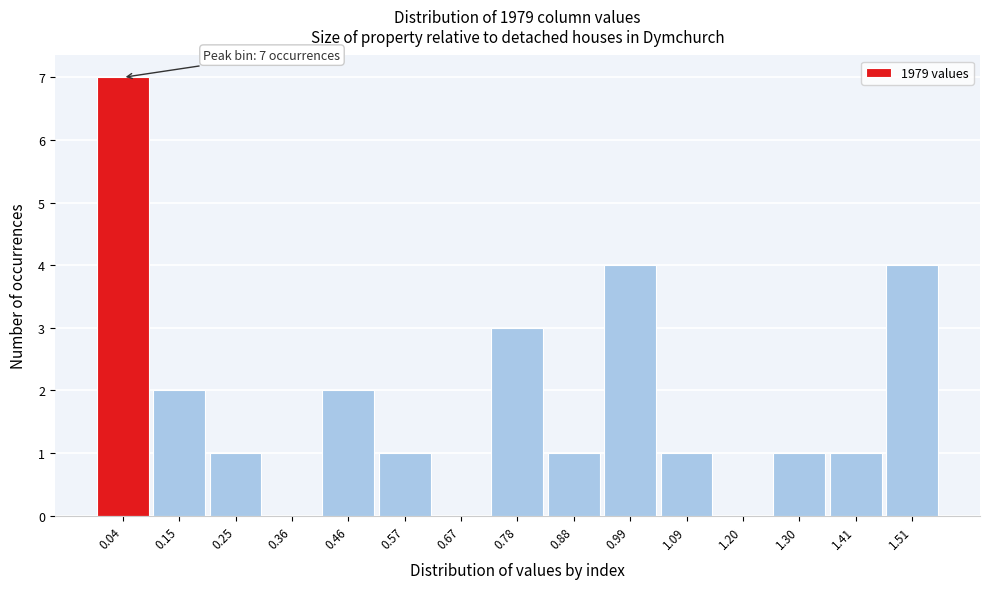

Reading left to right, transcribe all the data shown in this chart.

0.04=7	0.15=2	0.25=1	0.36=0	0.46=2	0.57=1	0.67=0	0.78=3	0.88=1	0.99=4	1.09=1	1.20=0	1.30=1	1.41=1	1.51=4